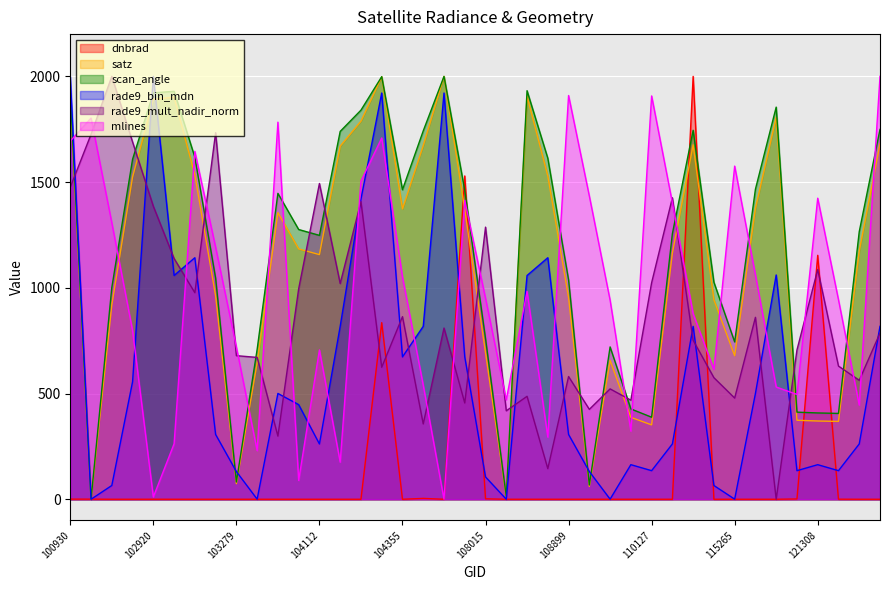

The value of mlines at 115378 is 627.2. True or false?

False